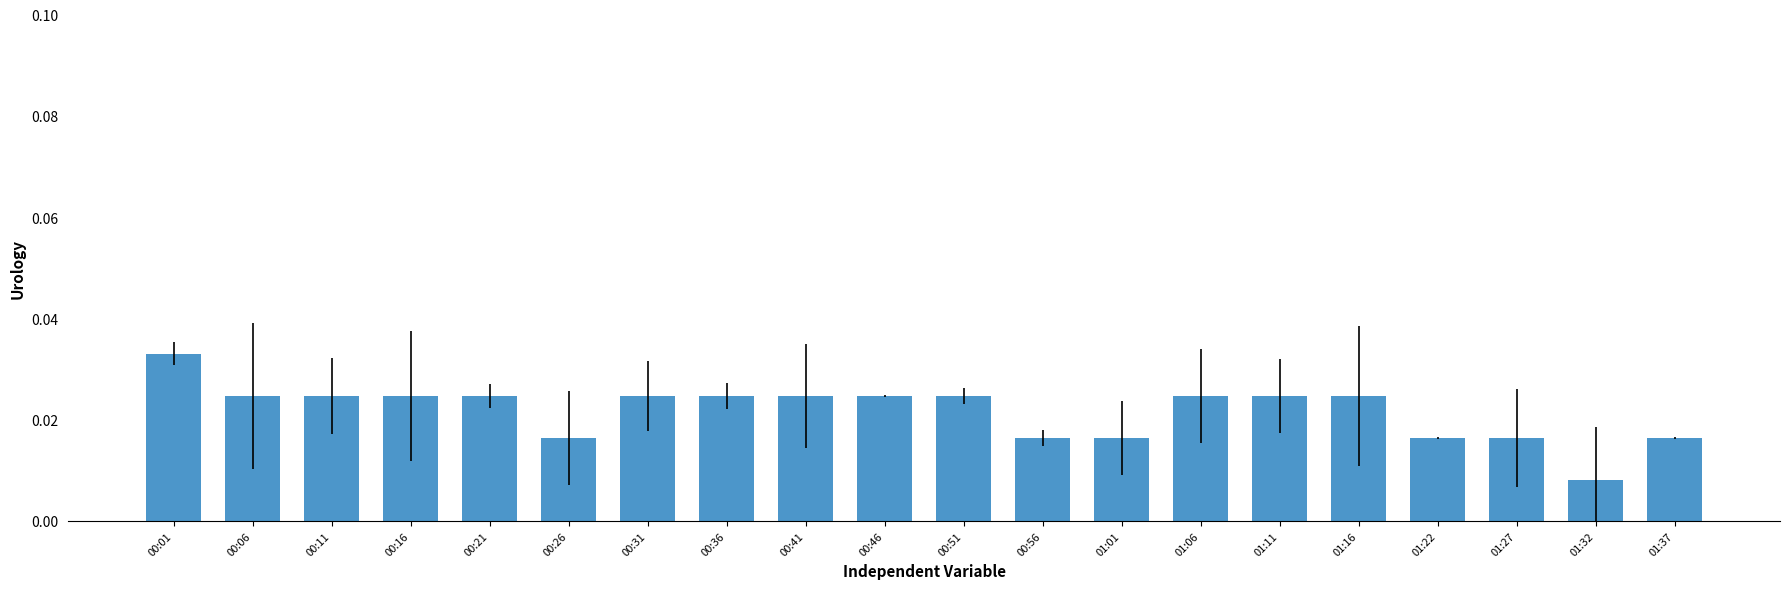

Count the values in the range 0 to 1.

20